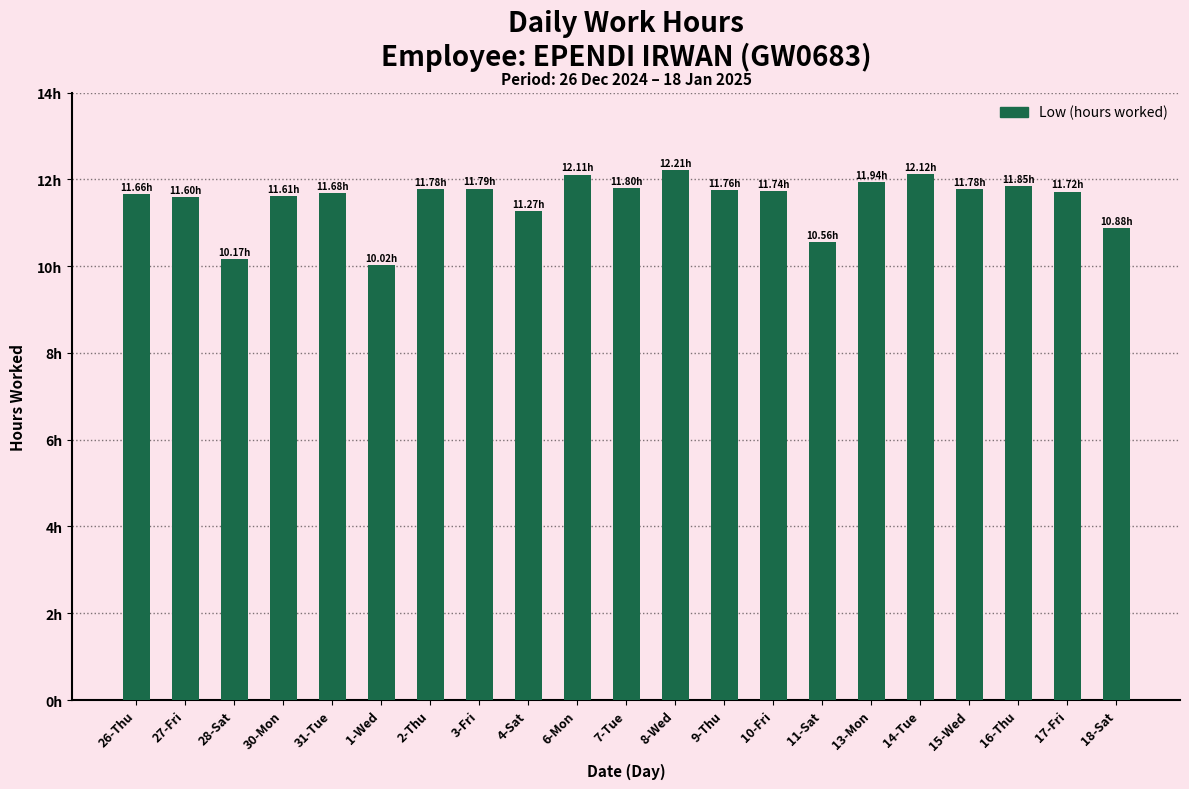

What is the value of the 8th bar from the left?

11.8